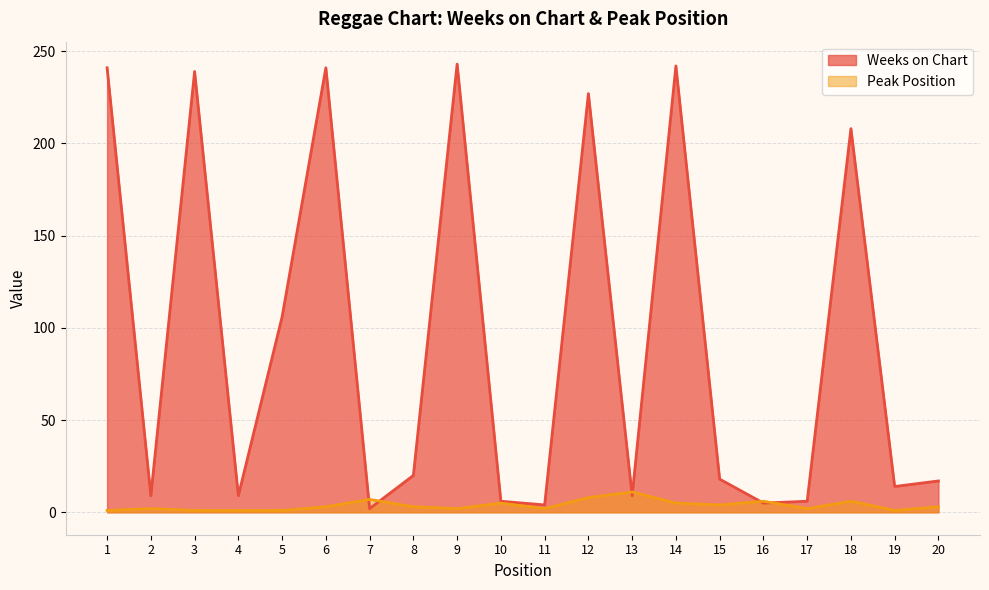

How many data points does each series have?

20